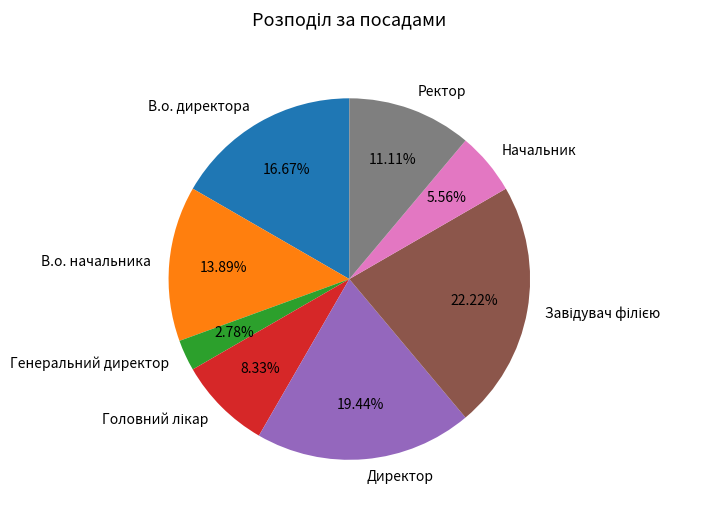

Does any single category account for the majority?

No